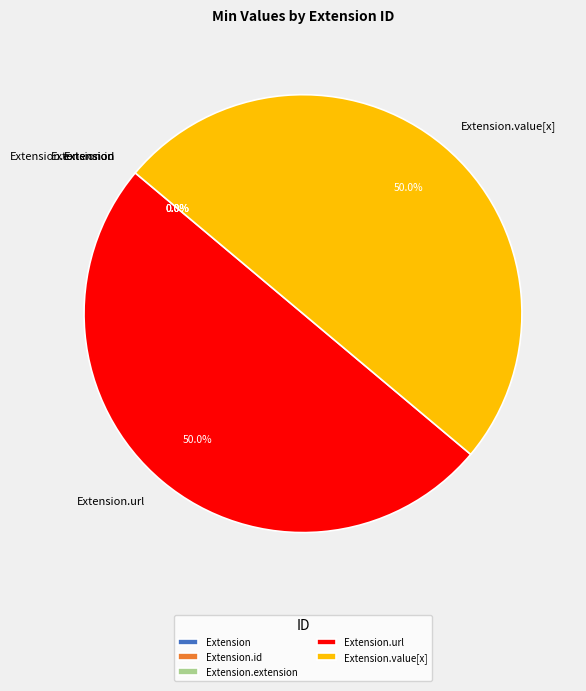

Which has a higher value, Extension or Extension.value[x]?

Extension.value[x]